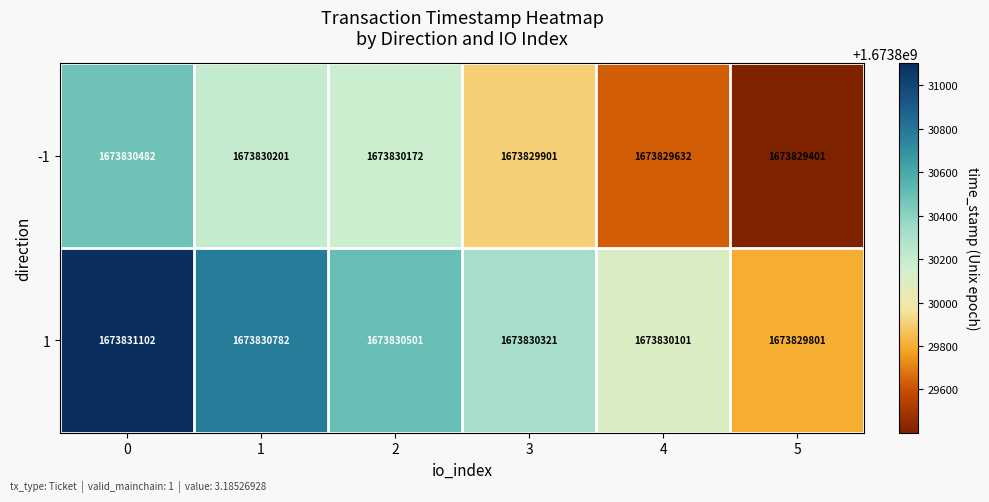

What is the spread (max minus min) of values at 0?

620